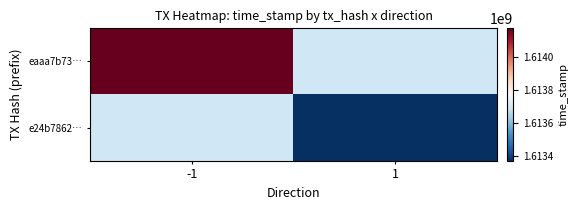

What is the greatest value displayed?

1614175923.0